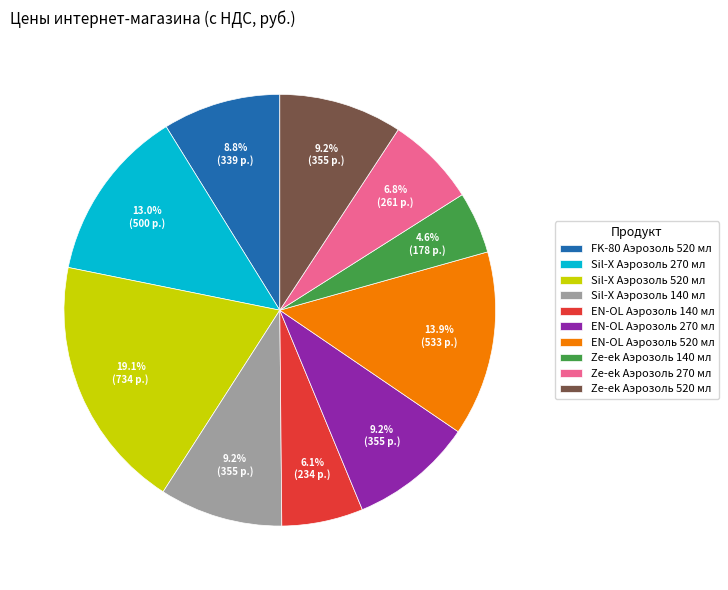

To the nearest percent, what percentage of the pie is Sil-X Аэрозоль 520 мл?

19%